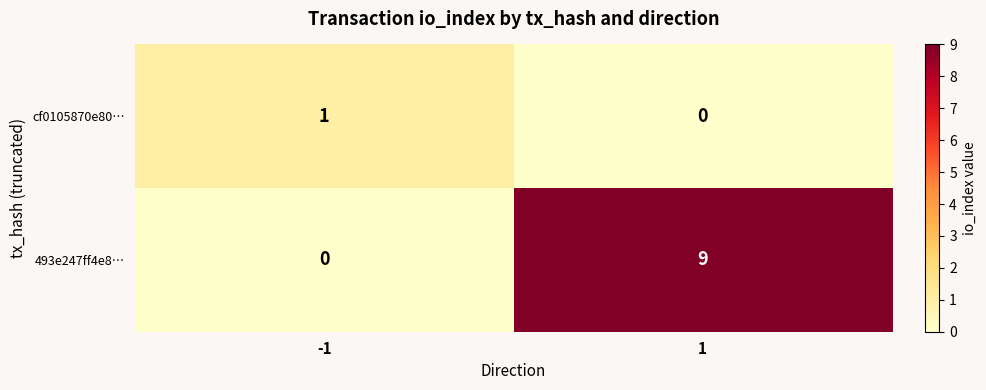

What is the spread (max minus min) of values at 1?

9